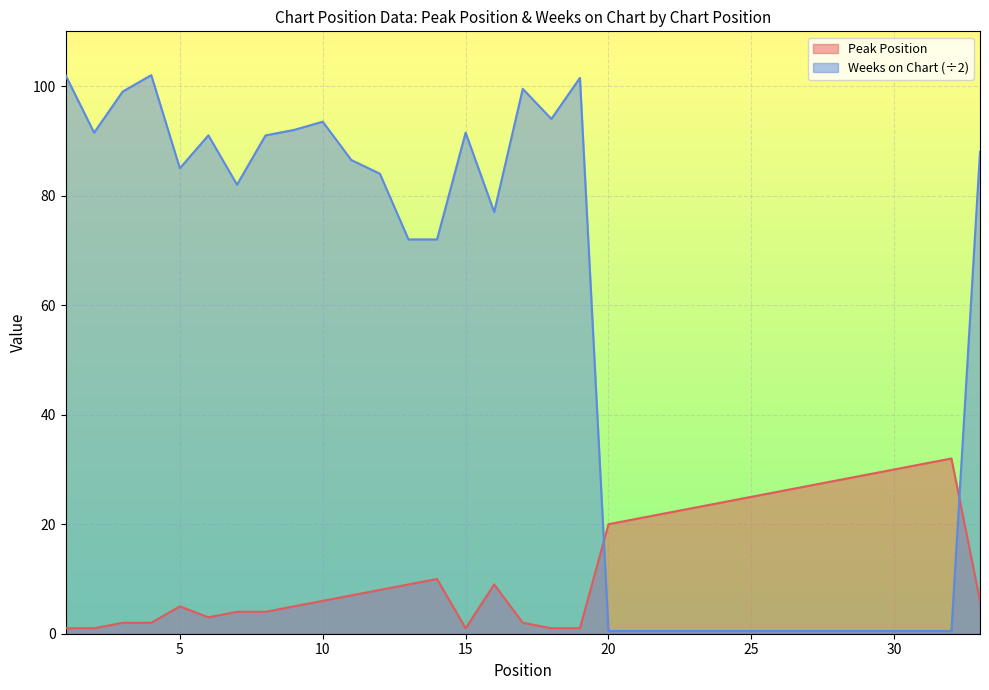

The value of Weeks on Chart at 10 is 165.6. True or false?

False